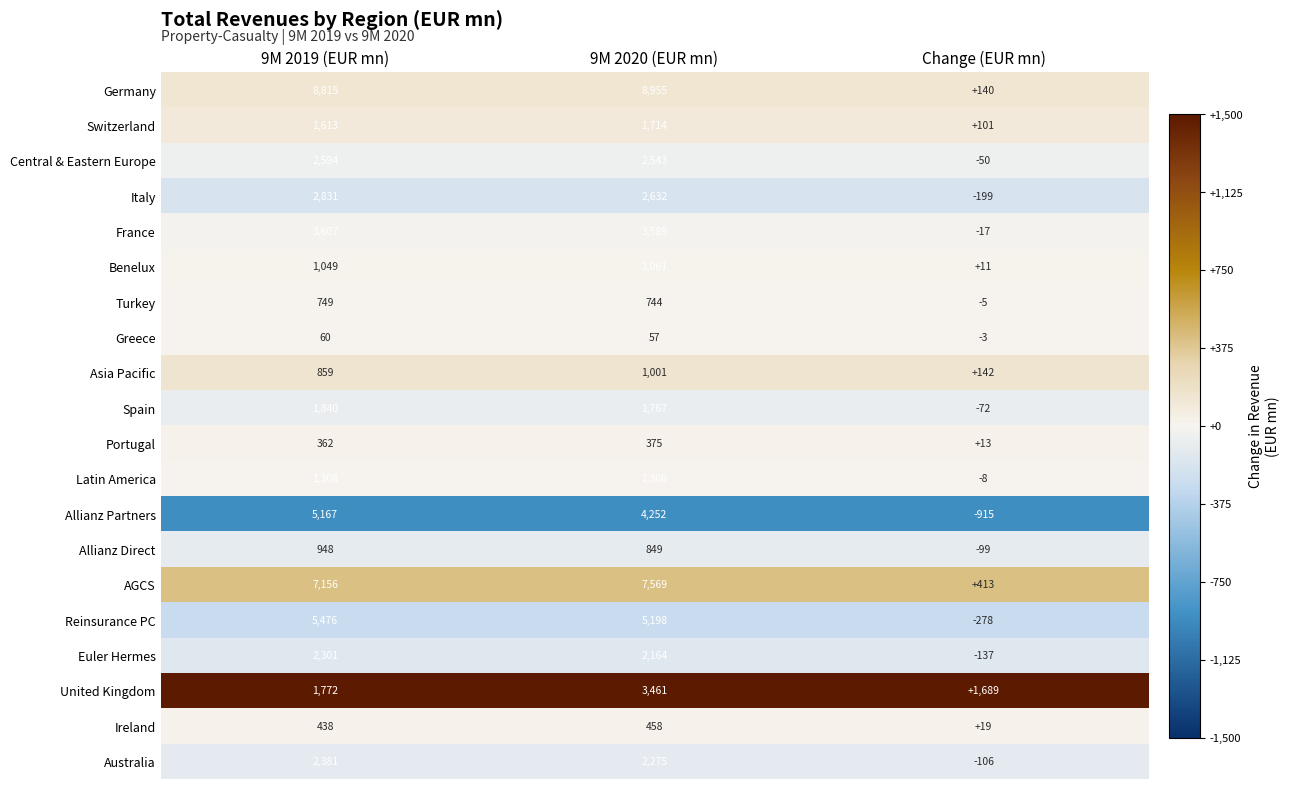

What is the maximum value for Benelux?

1061